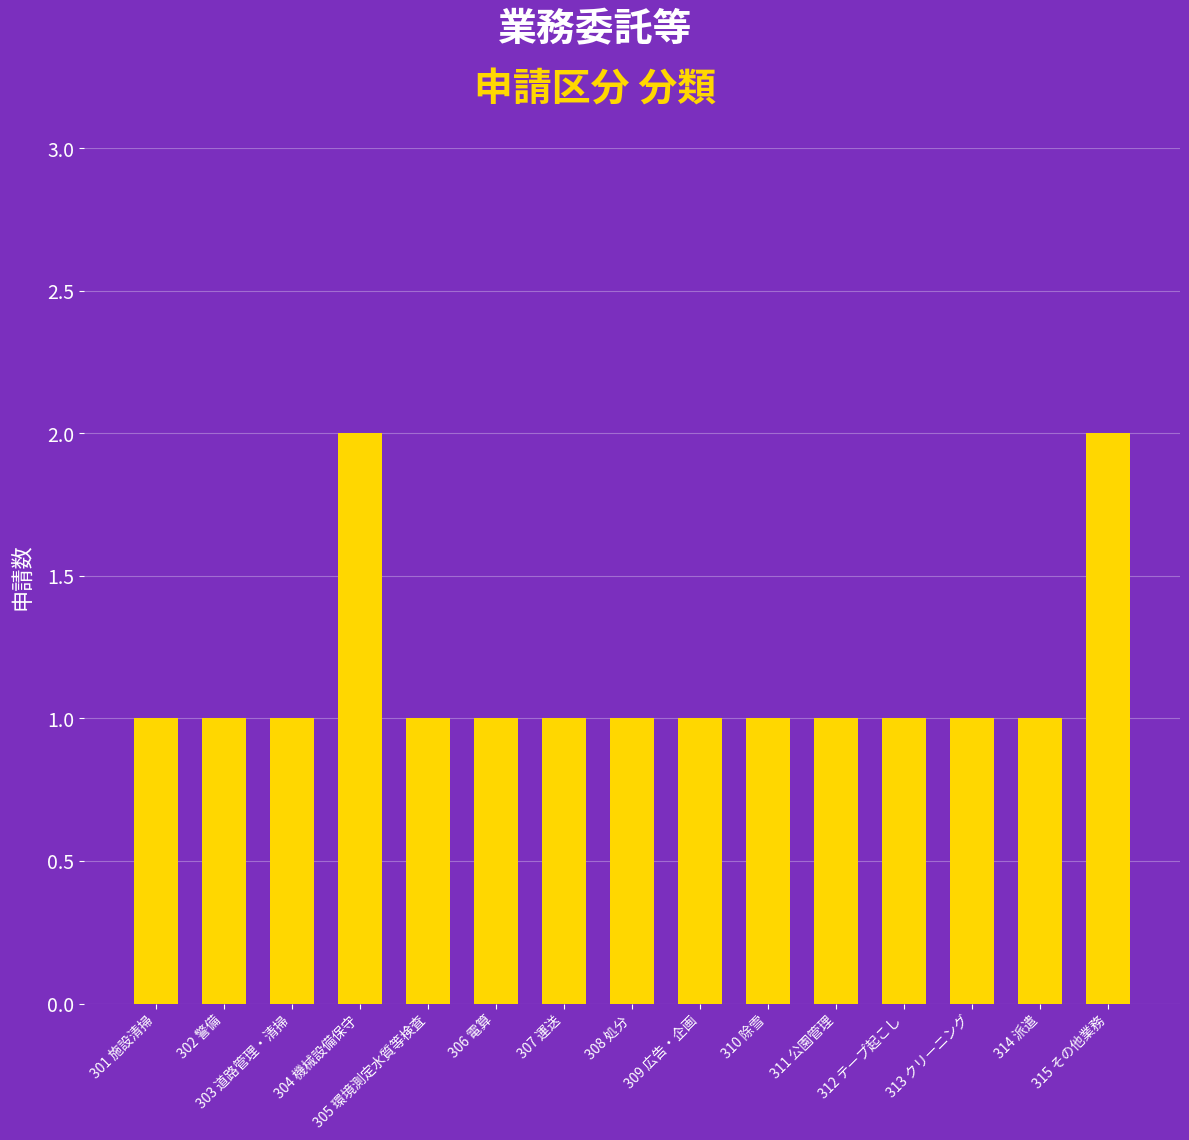

Approximately how many times larger is the value at 303 道路管理・清掃 compared to 306 電算?

1.0